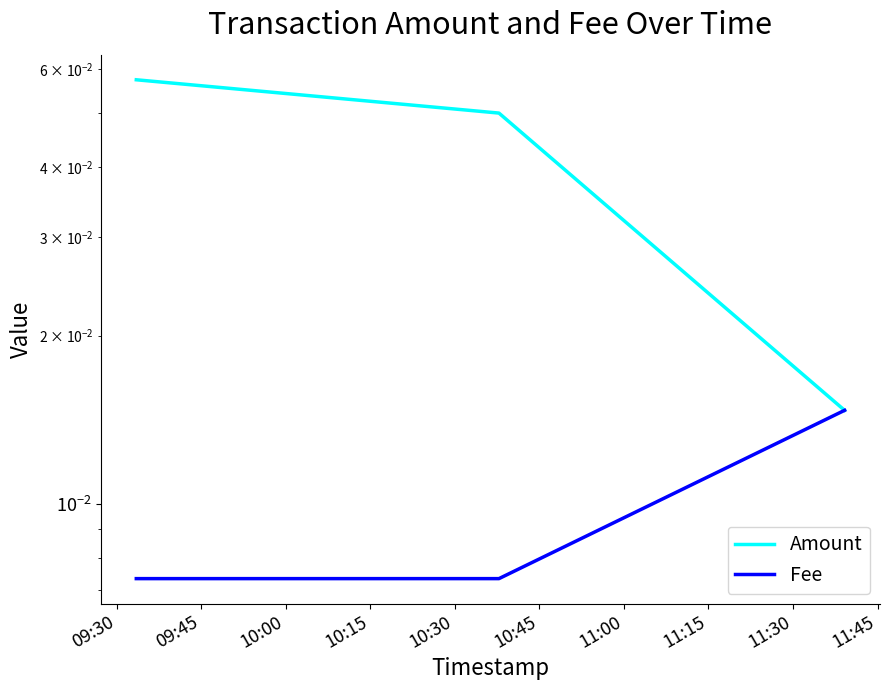

Rank the series by their average value, from highest to lowest.

Amount, Fee